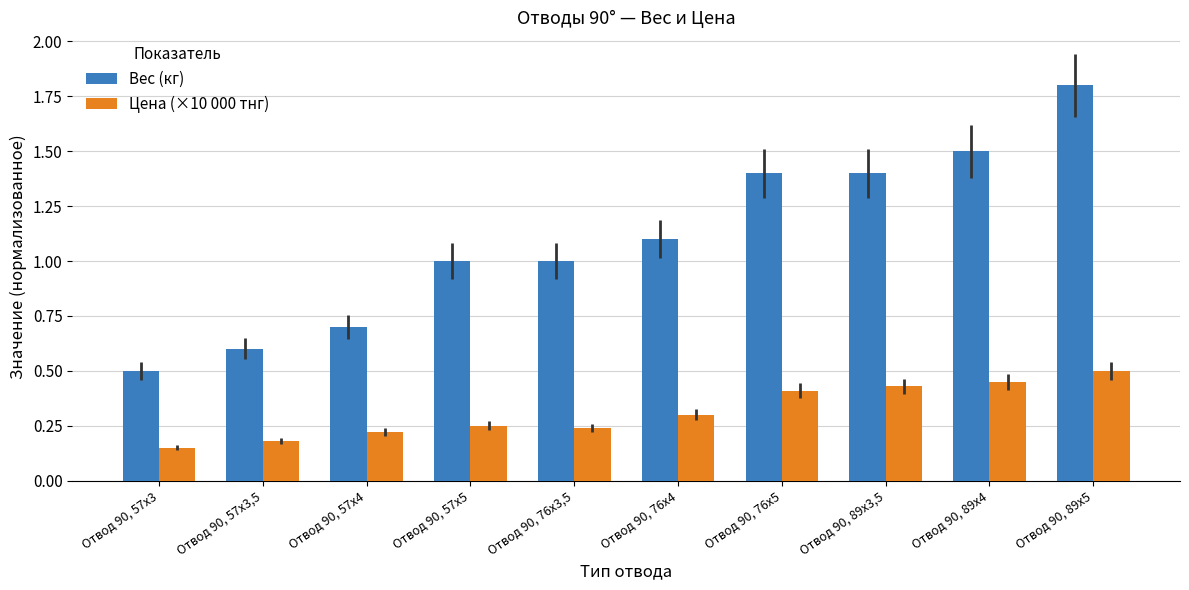

What value does the Вес (кг) series have at Отвод 90, 76х3,5?

1.0